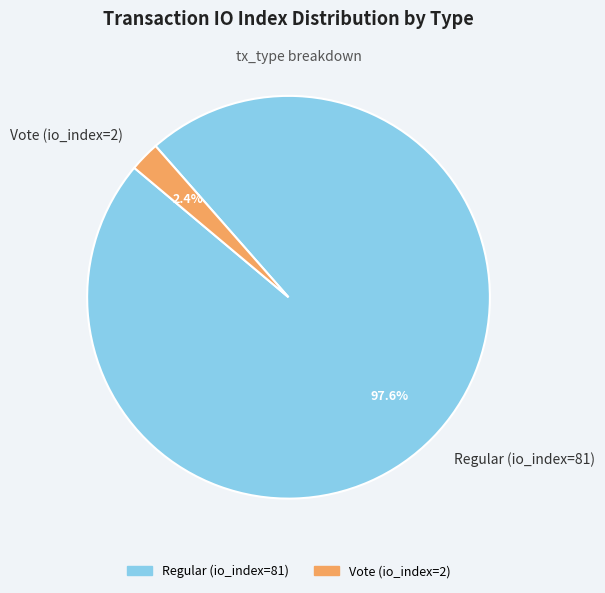

To the nearest percent, what is the difference between the largest and smallest slice percentages?

95%